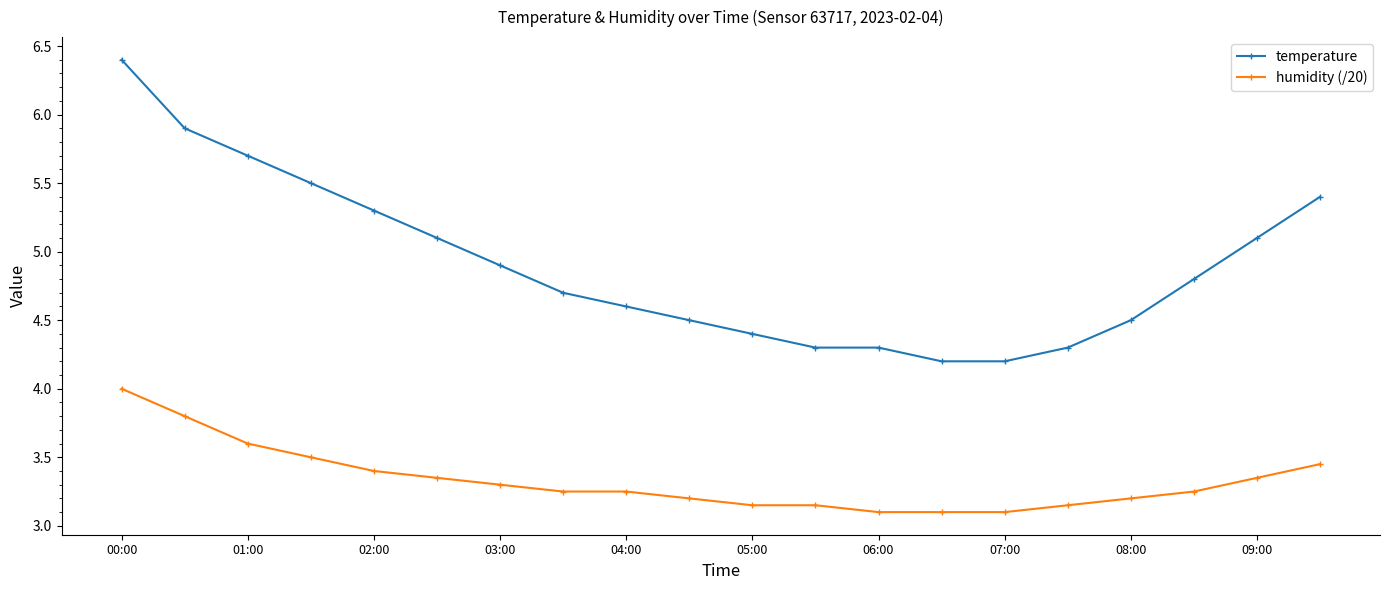

Rank the series by their average value, from lowest to highest.

humidity (/20), temperature